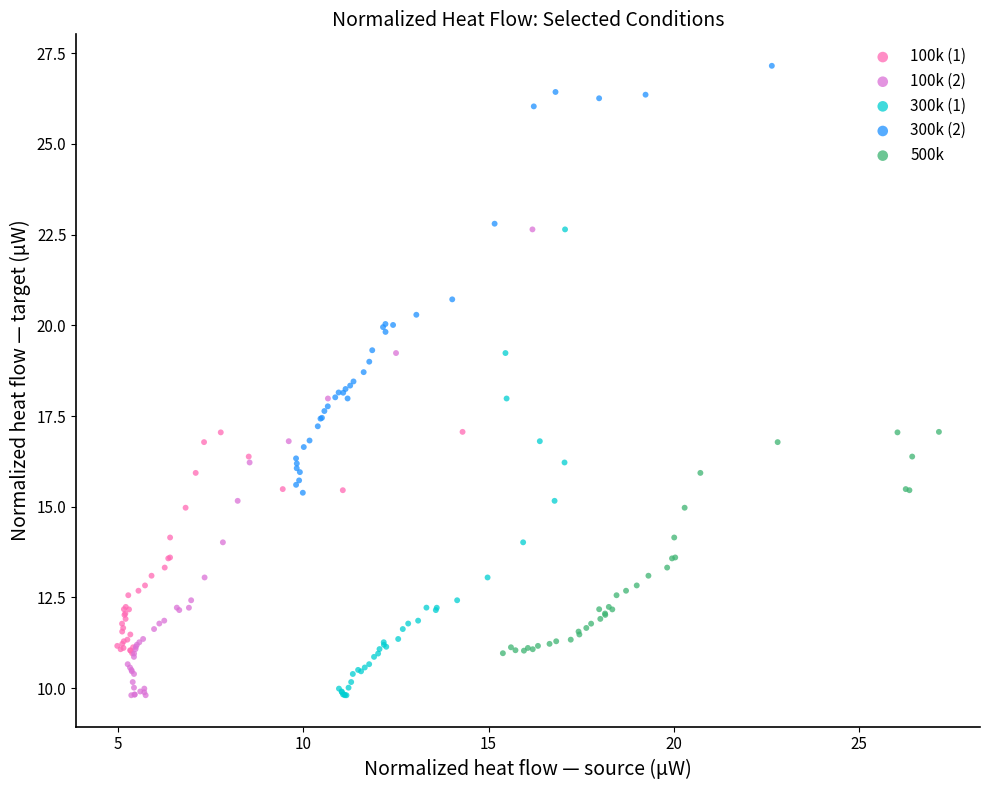

What are all the series names shown in the legend?

100k (1), 100k (2), 300k (1), 300k (2), 500k